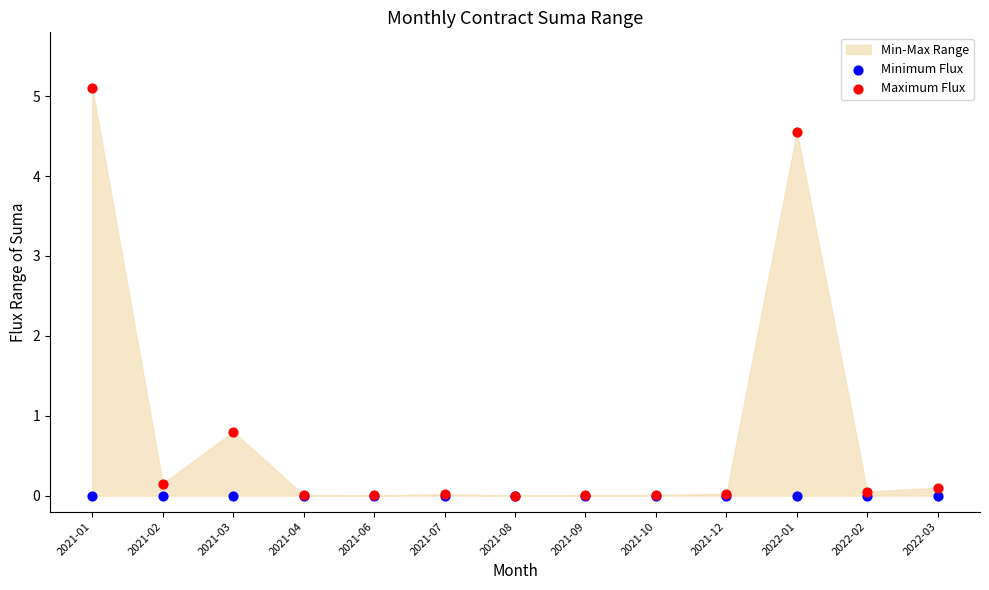

Which series reaches the maximum Y coordinate?

Maximum Flux